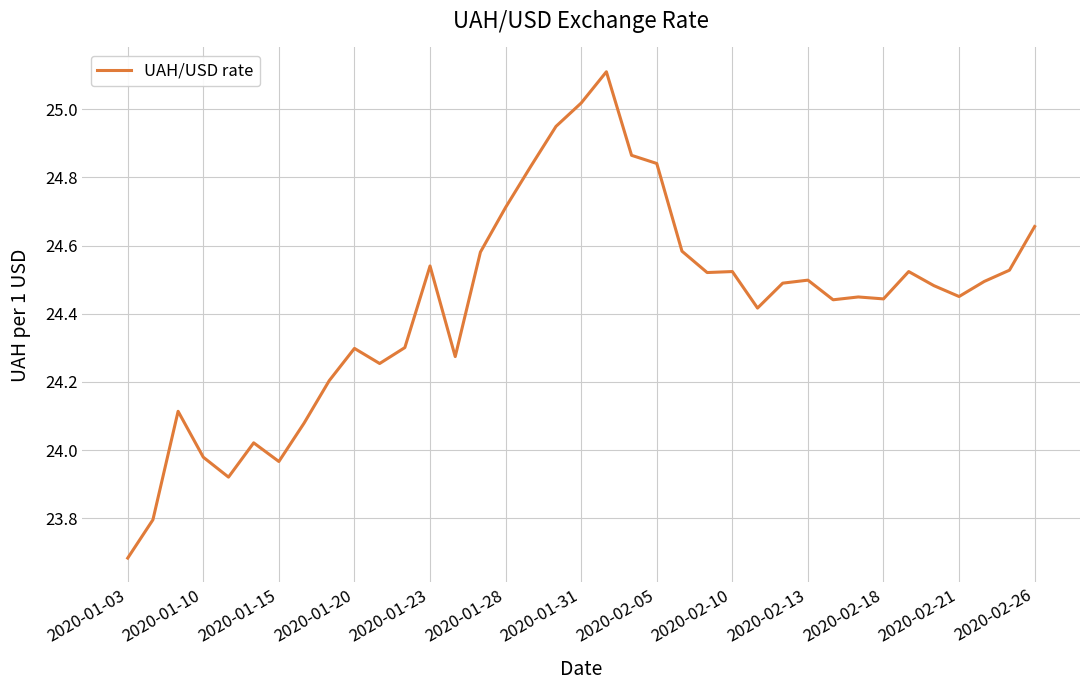

What is the difference between the maximum and minimum values?

1.4